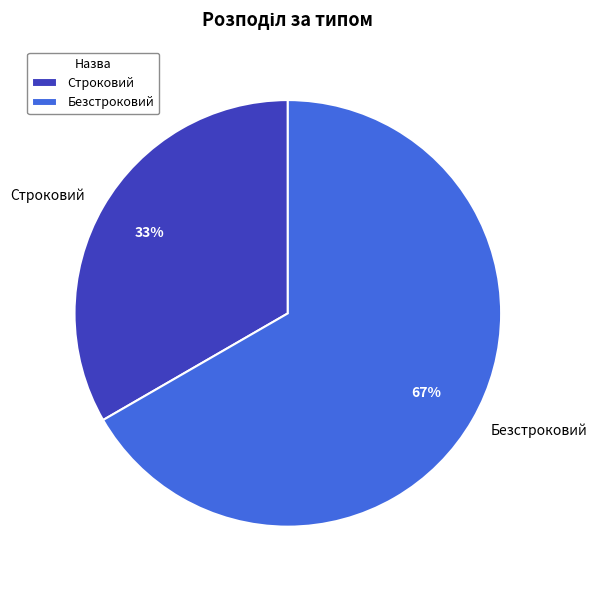

Is the sum of Строковий and Безстроковий greater than half?

Yes